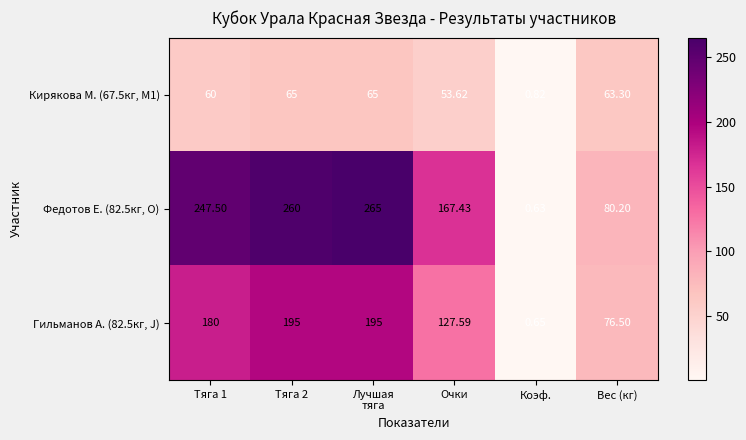

Between Очки and Коэф., which series saw the biggest shift?

Федотов Е. (82.5кг, O)